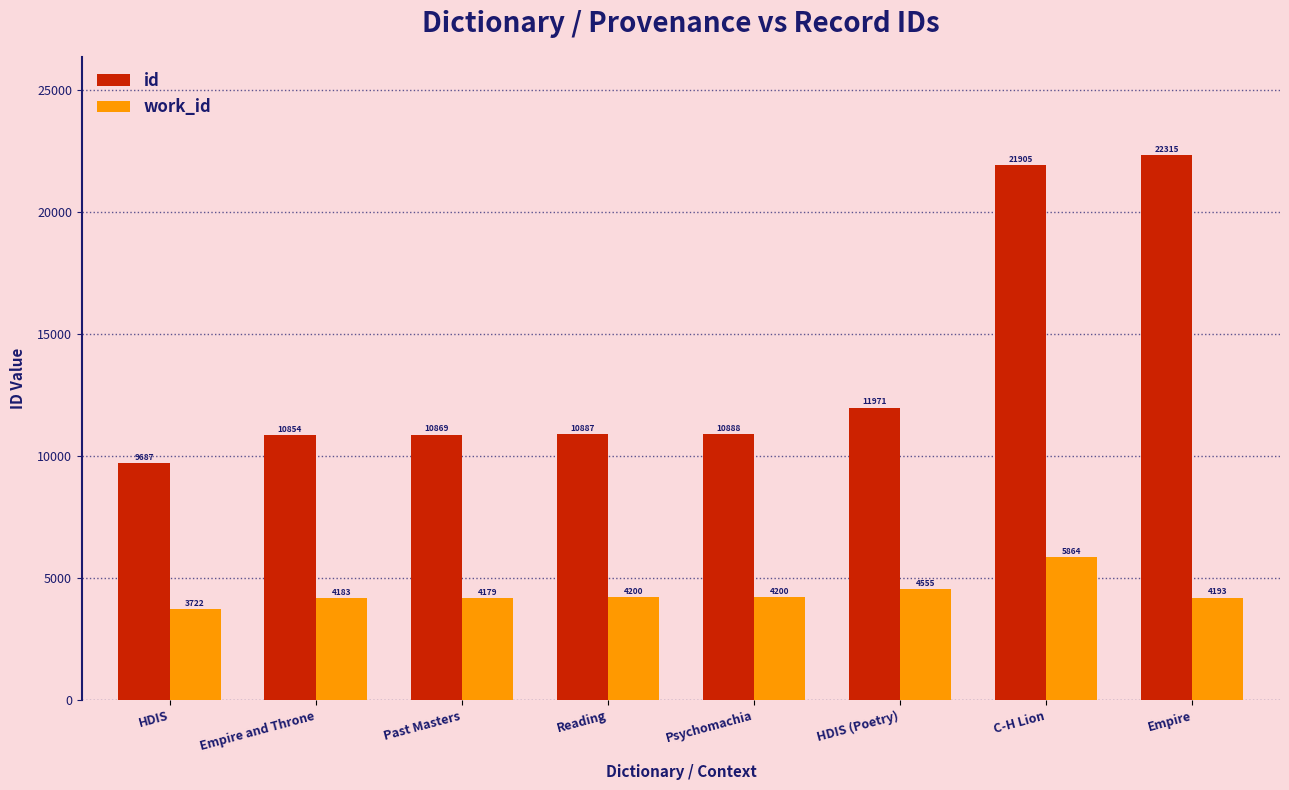

What is the label of the 1st bar from the right?

Empire